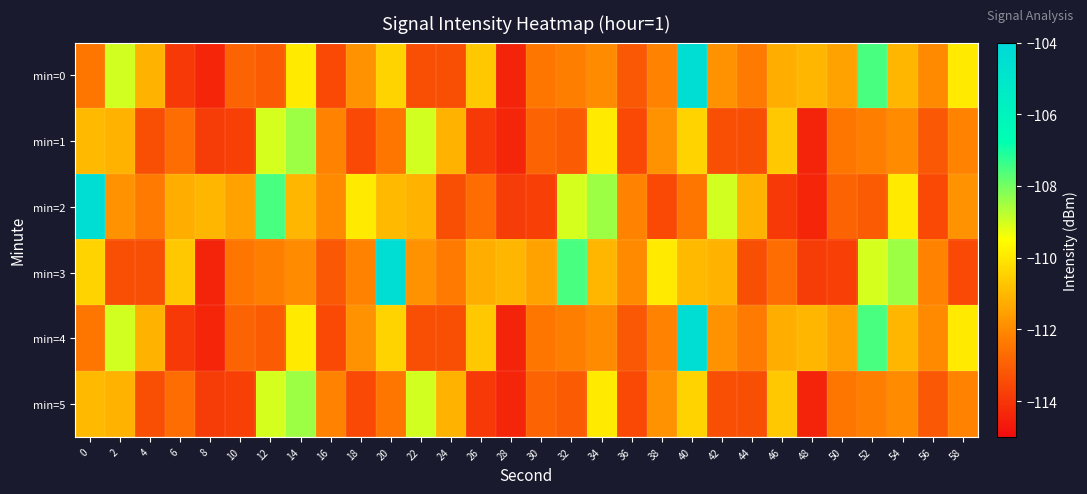

At which category does the chart reach its peak across all series?

40